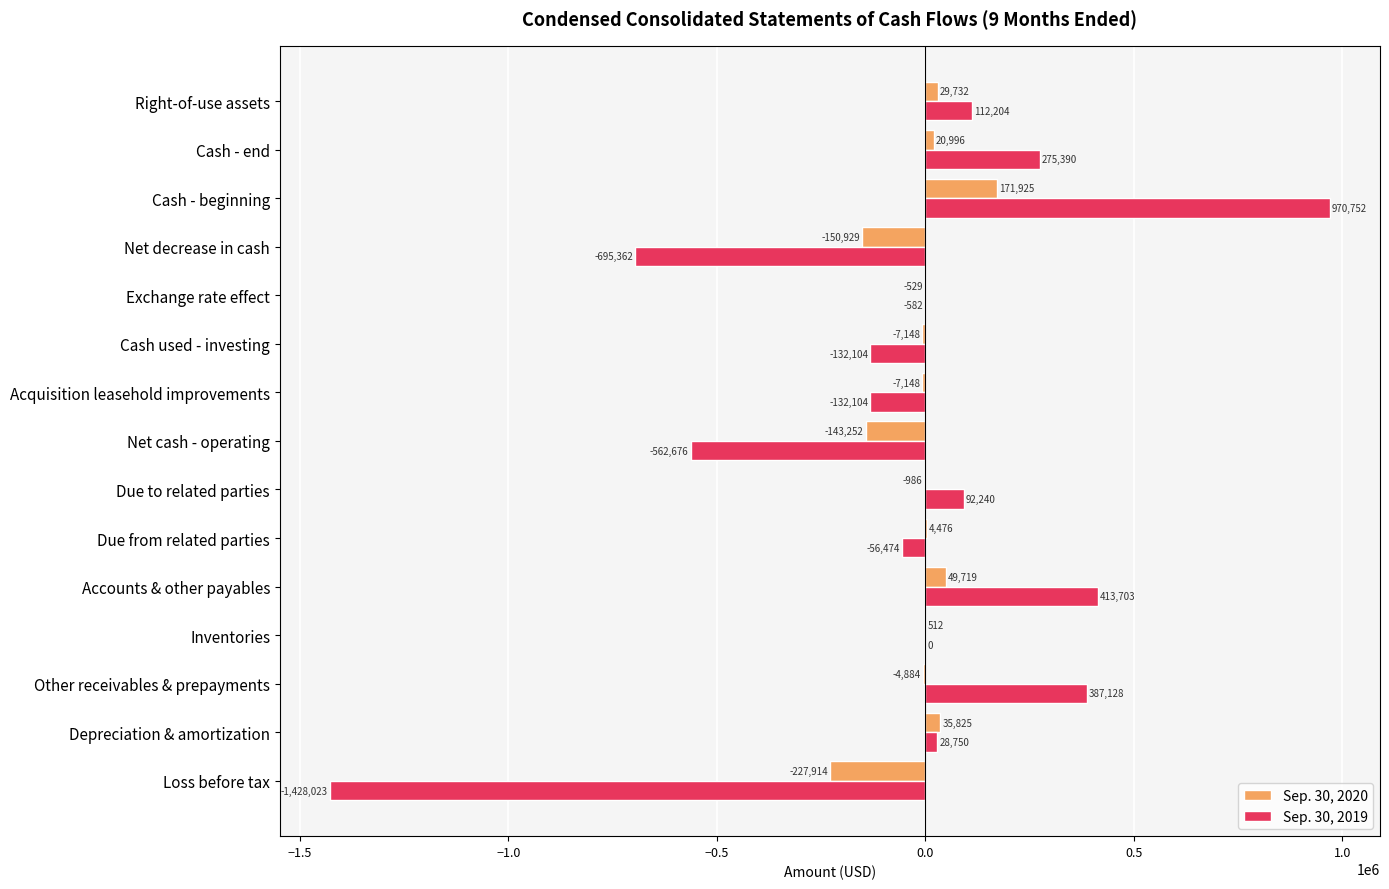

How many data points does each series have?

15